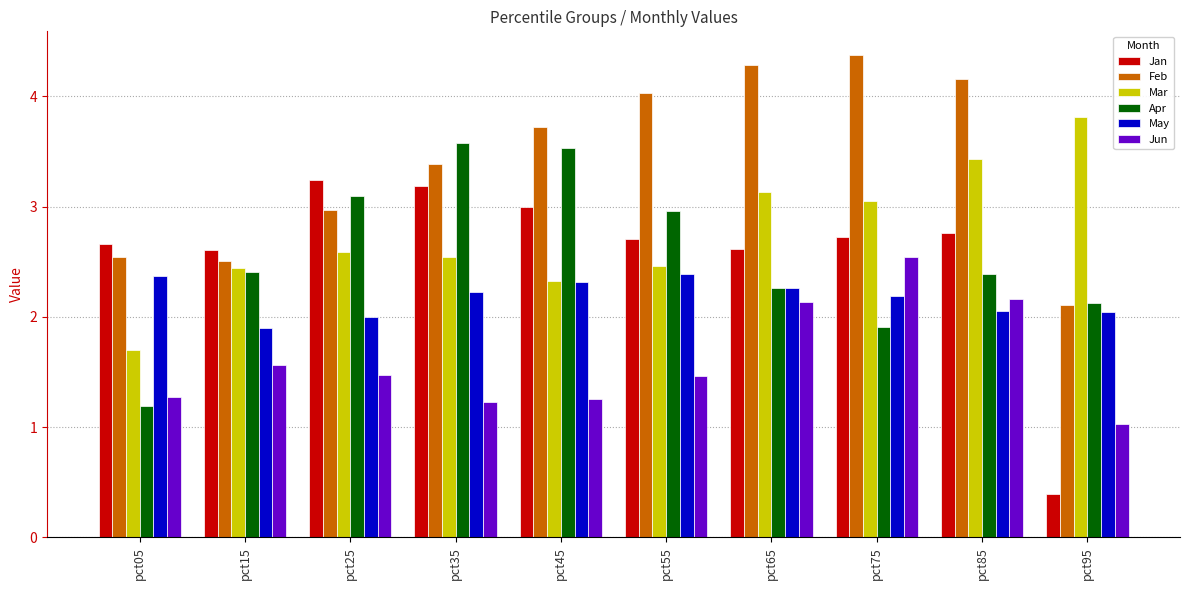

How many categories are shown in the chart?

10